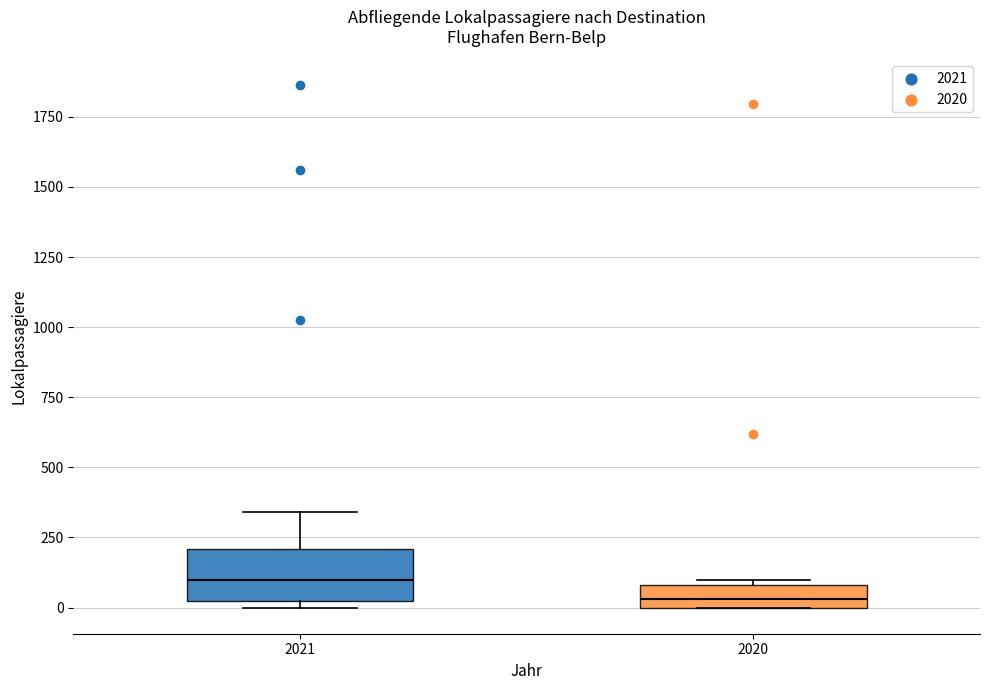

Which box has the highest median line?

2021